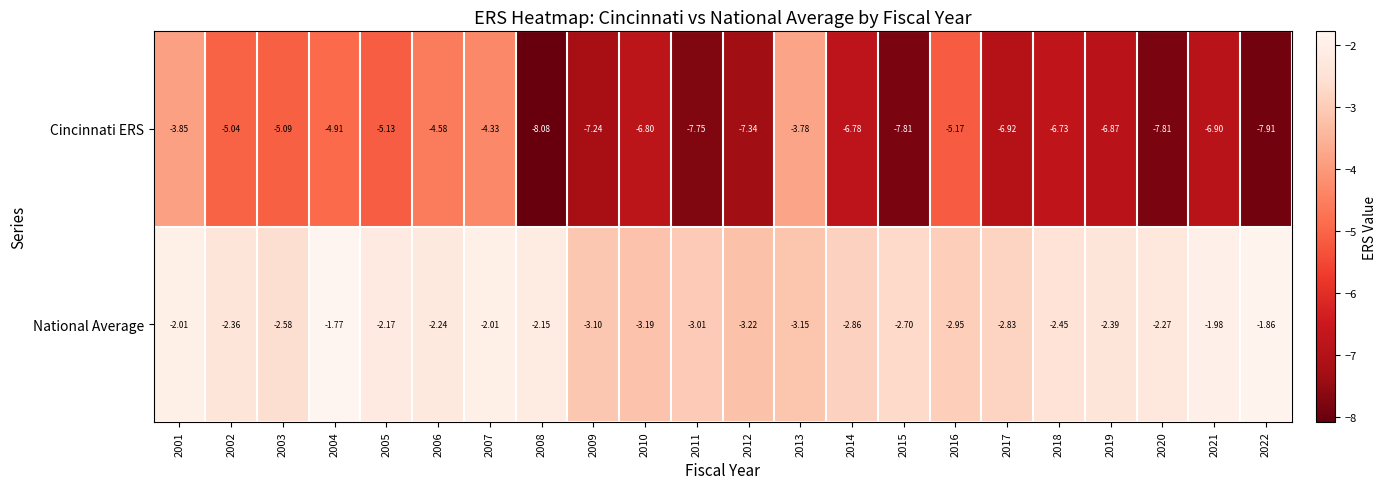

List the series in order of their overall mean, lowest first.

Cincinnati ERS, National Average